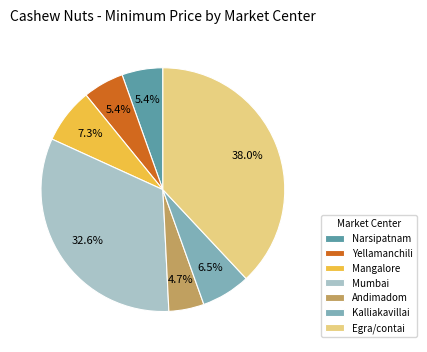

Do Kalliakavillai and Yellamanchili together represent more than half of the pie?

No